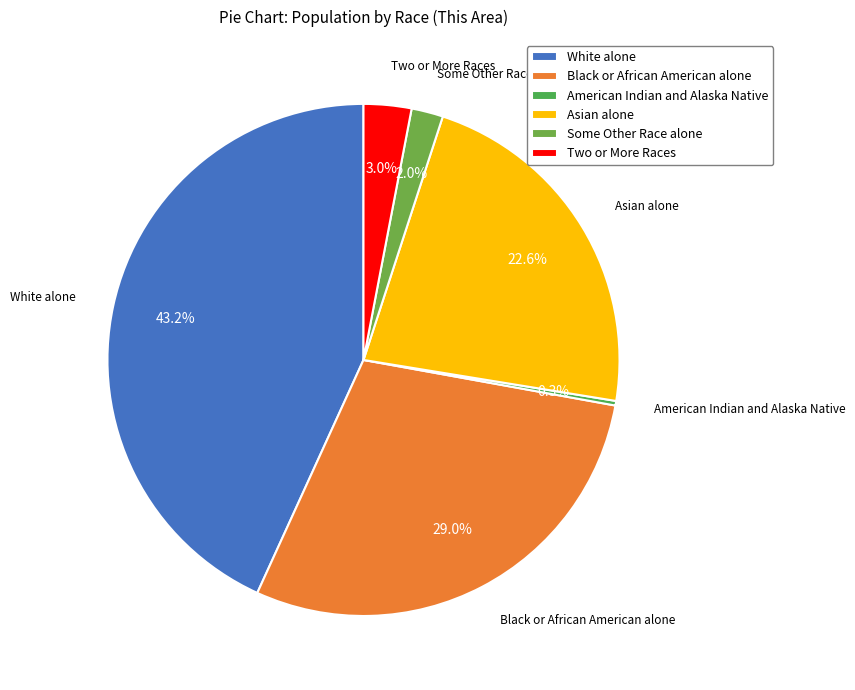

Rank the categories by value from lowest to highest.

American Indian and Alaska Native, Some Other Race alone, Two or More Races, Asian alone, Black or African American alone, White alone